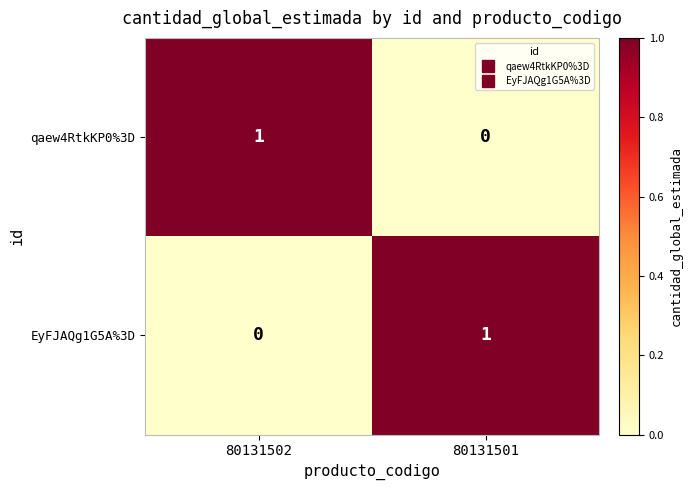

Where is EyFJAQg1G5A%3D nearest to the value 0?

80131502